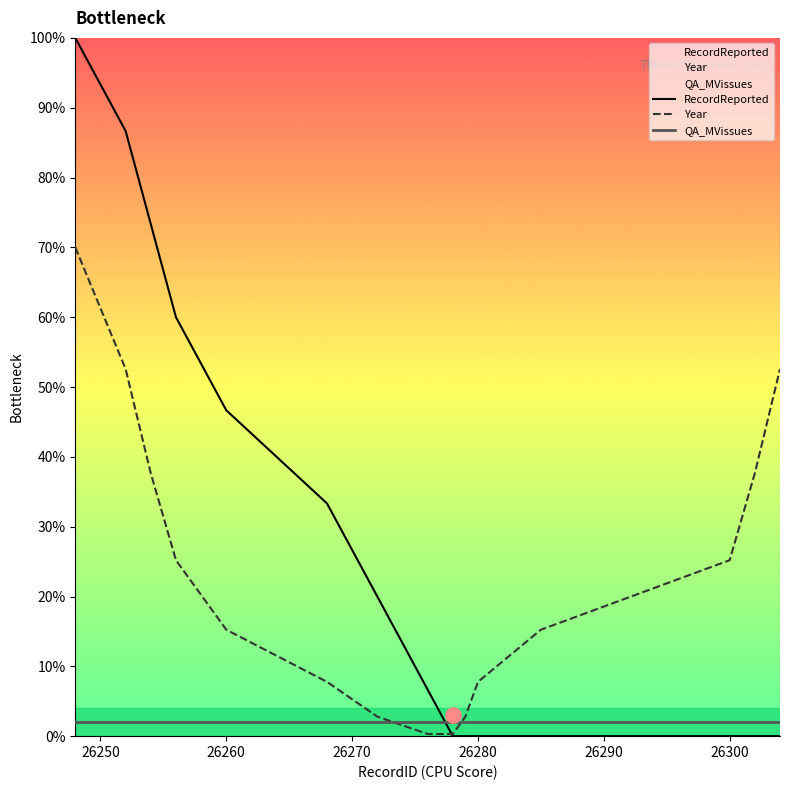

Which series reaches the minimum Y coordinate?

RecordReported